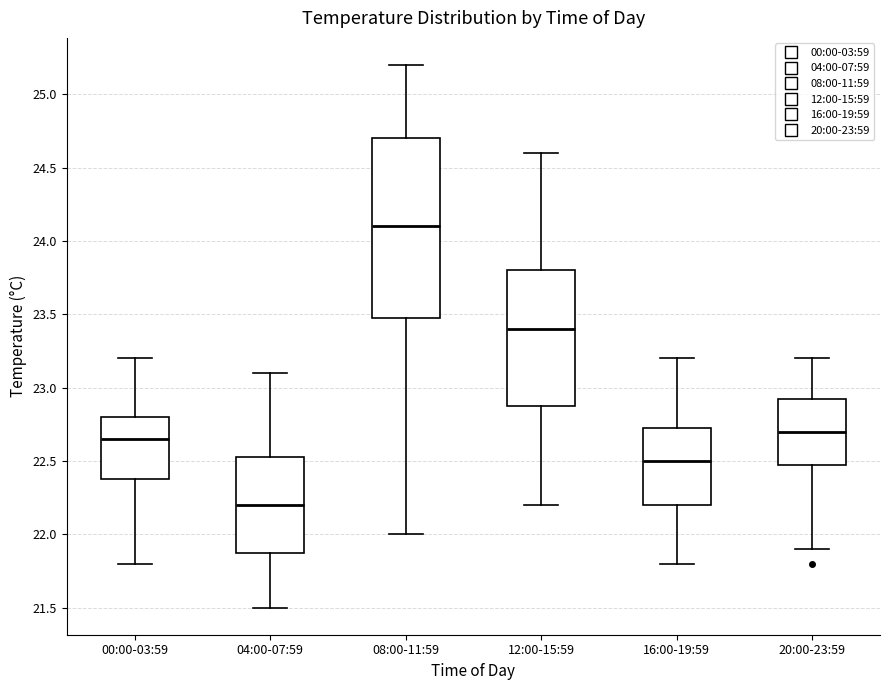

Where does the median line of the box for 16:00-19:59 sit on the y-axis? The values are not printed on the chart, so give them approximately, as read against the axis.

22.50